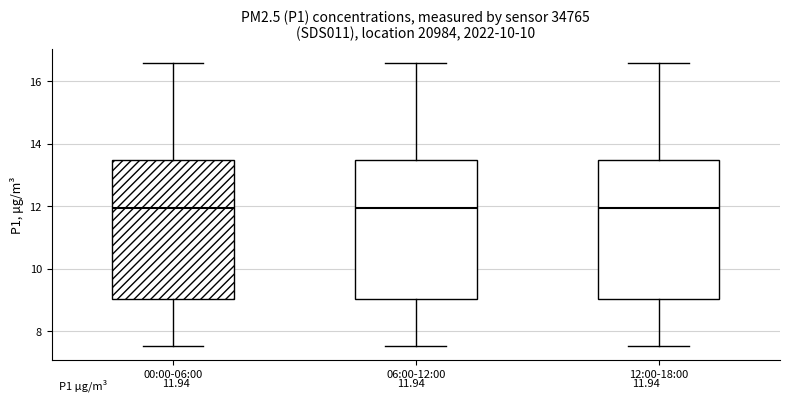

Reading left to right, read every box against the y-axis: the position of its median line, the range the box covers, and the ends of its whiskers. The values are not printed on the chart, so give them approximately, as read against the axis.

00:00-06:00: median 12.0, box 9.0 to 13.4, whiskers 7.6 to 16.6
06:00-12:00: median 12.0, box 9.0 to 13.4, whiskers 7.6 to 16.6
12:00-18:00: median 12.0, box 9.0 to 13.4, whiskers 7.6 to 16.6